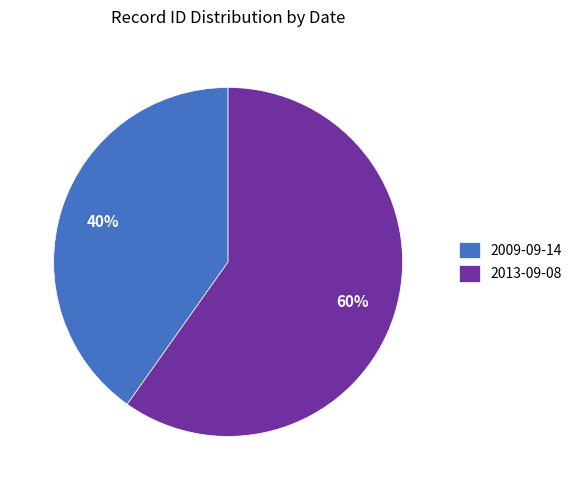

Combined, do 2013-09-08 and 2009-09-14 account for over 50%?

Yes